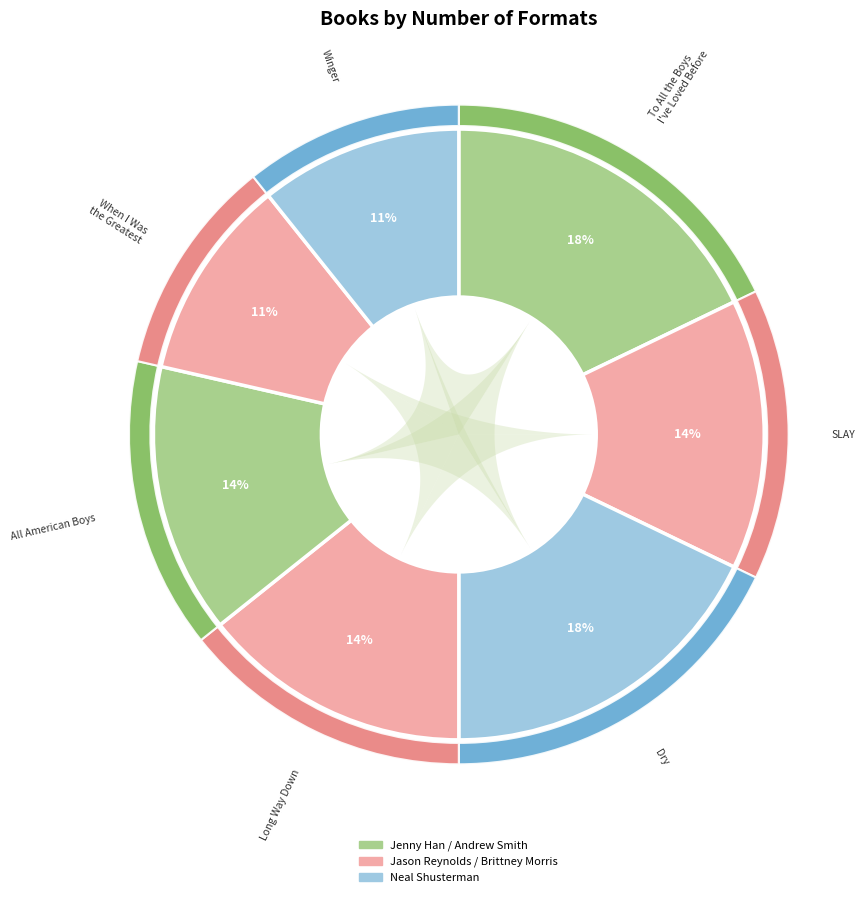

What is the change in value from To All the Boys I've Loved Before to All American Boys?

-1